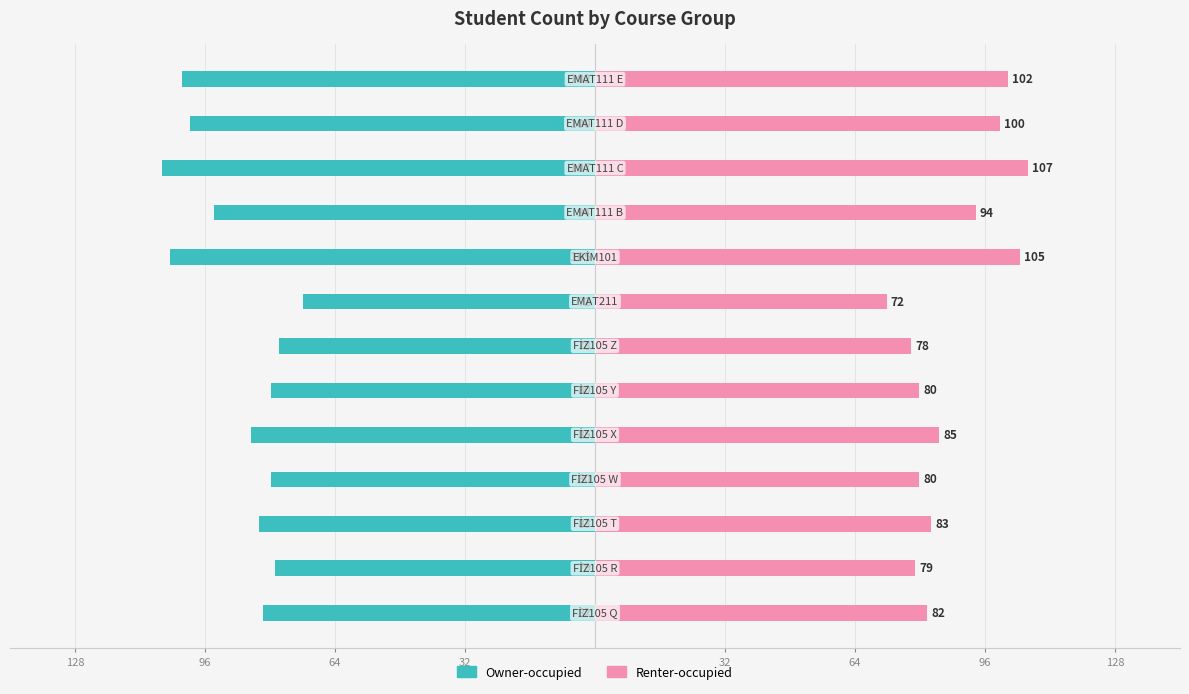

What is the difference between the second highest and second lowest values in the Owner-occupied series?

27